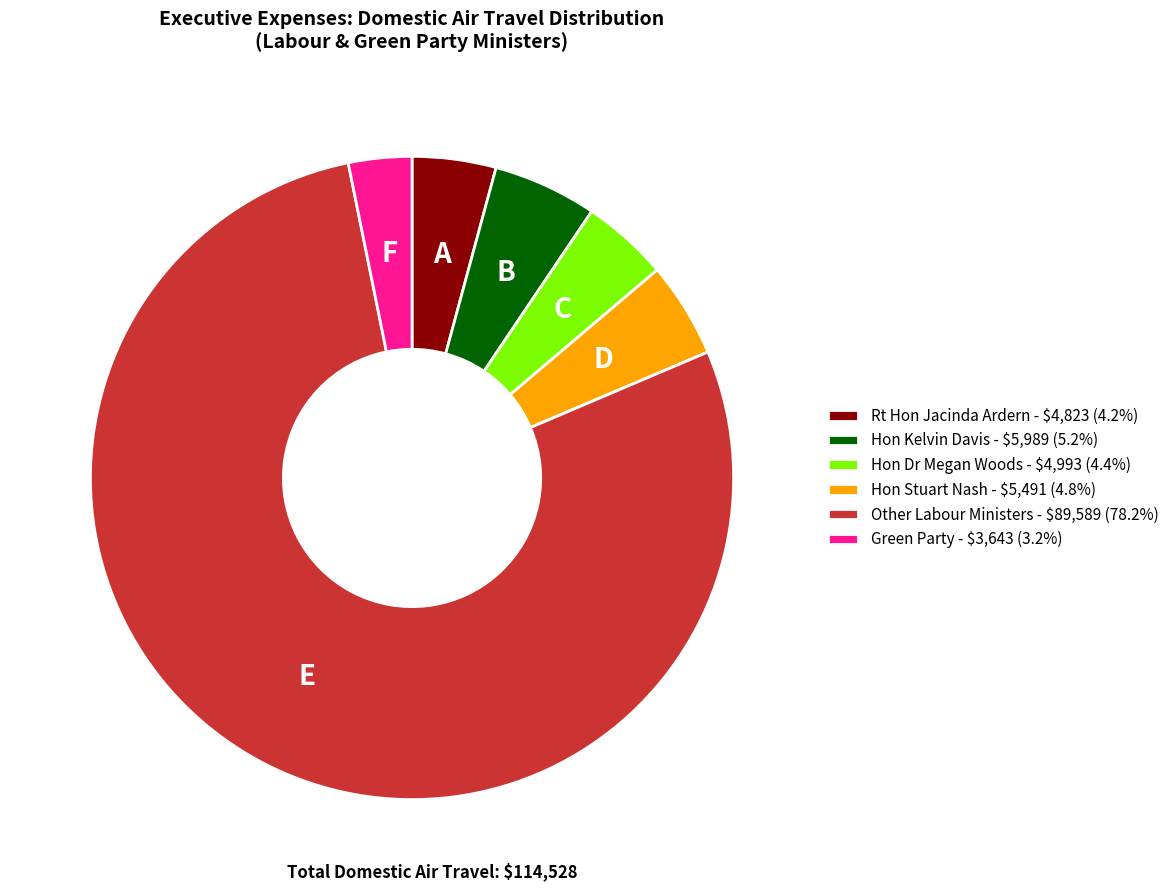

Does Hon Kelvin Davis - $5,989 (5.2%) represent more than half of the total?

No